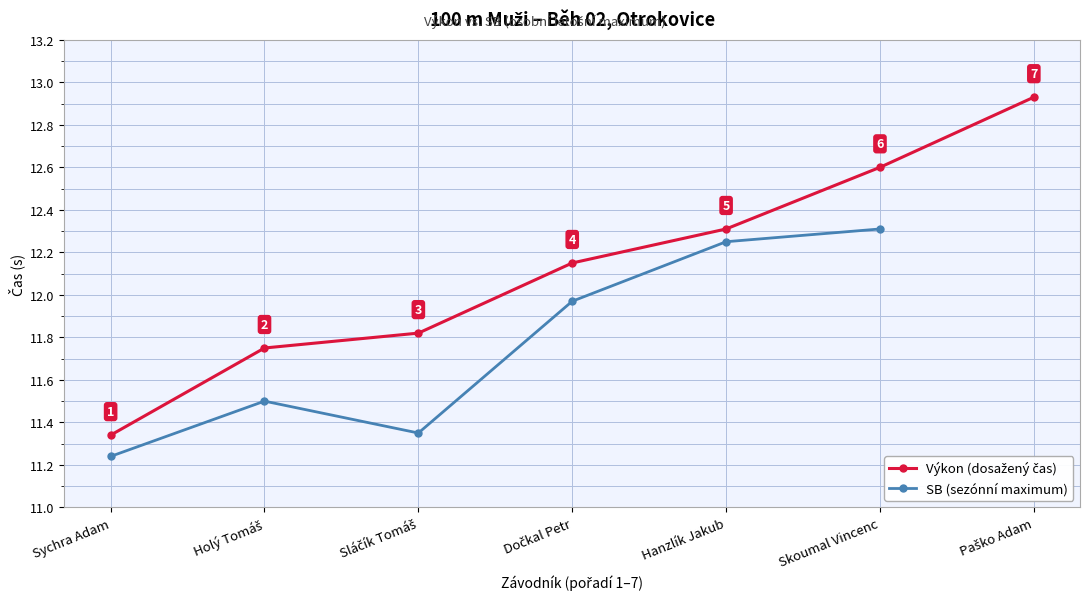

What is the label of the 6th point from the right?

Holý Tomáš